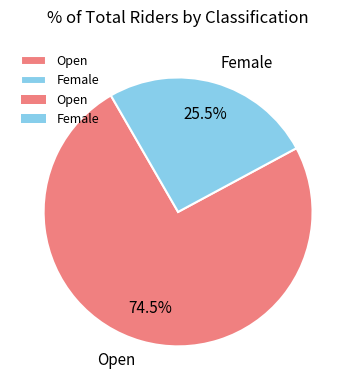

What is the ratio of the value at Female to the value at Open?

0.3